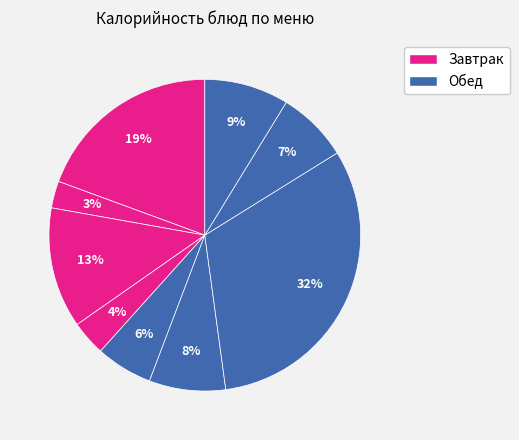

How many segments does this pie chart have?

9